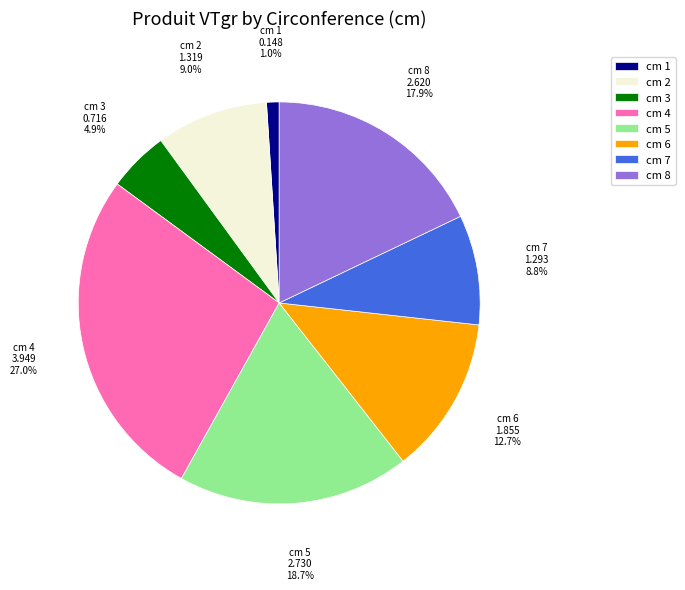

How many slices are in this pie chart?

8